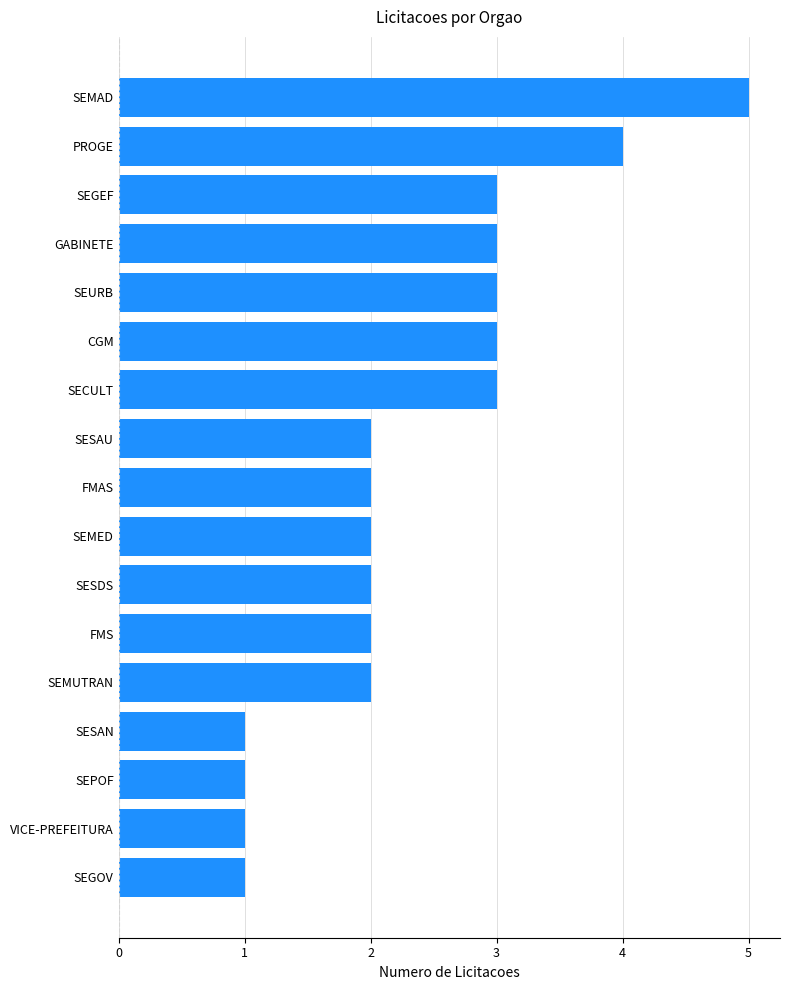

What is the greatest value displayed?

5